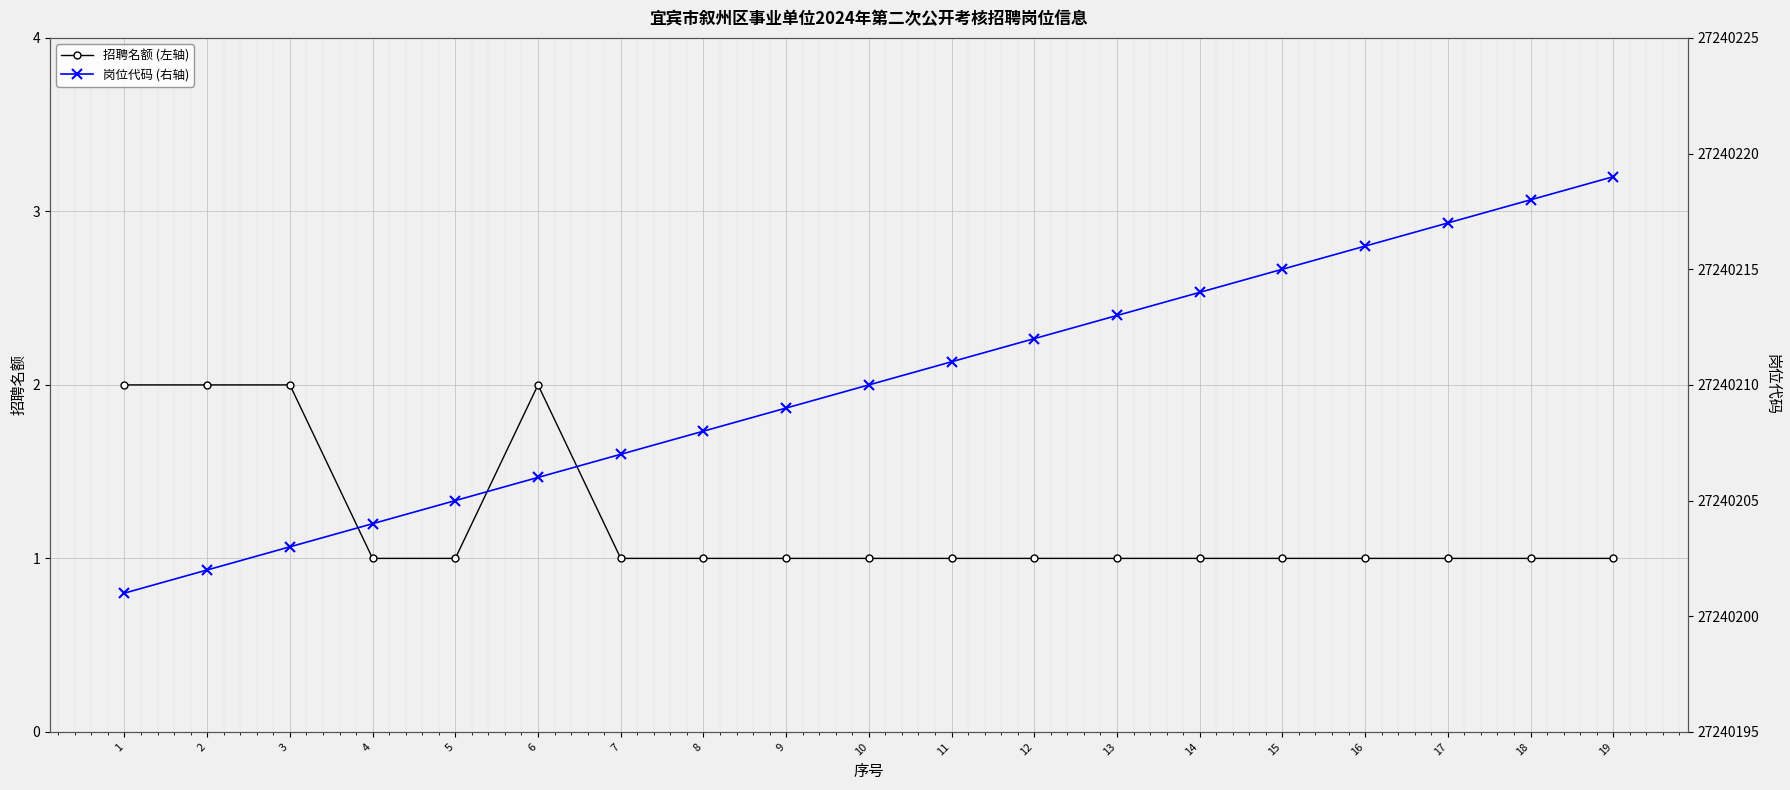

True or false: 岗位代码 (右轴) and 招聘名额 (左轴) cross at least once.

False